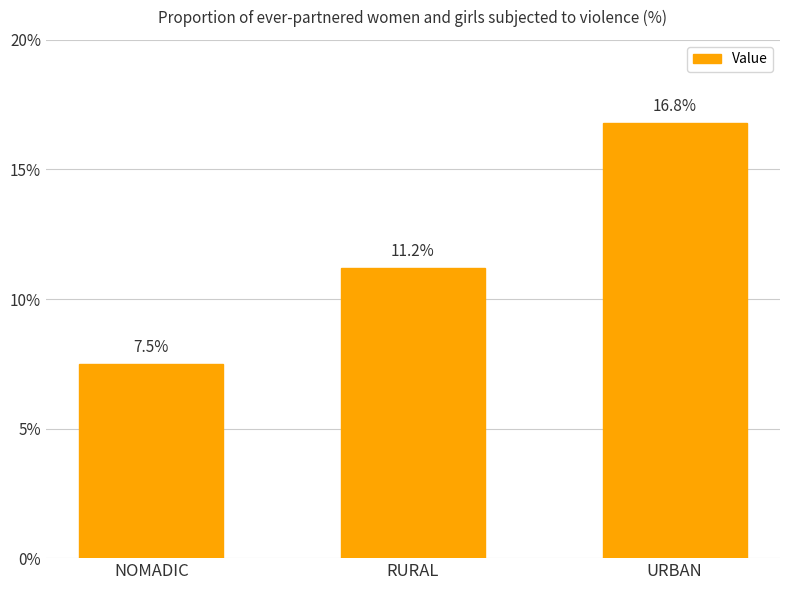

Are the bars horizontal?

No